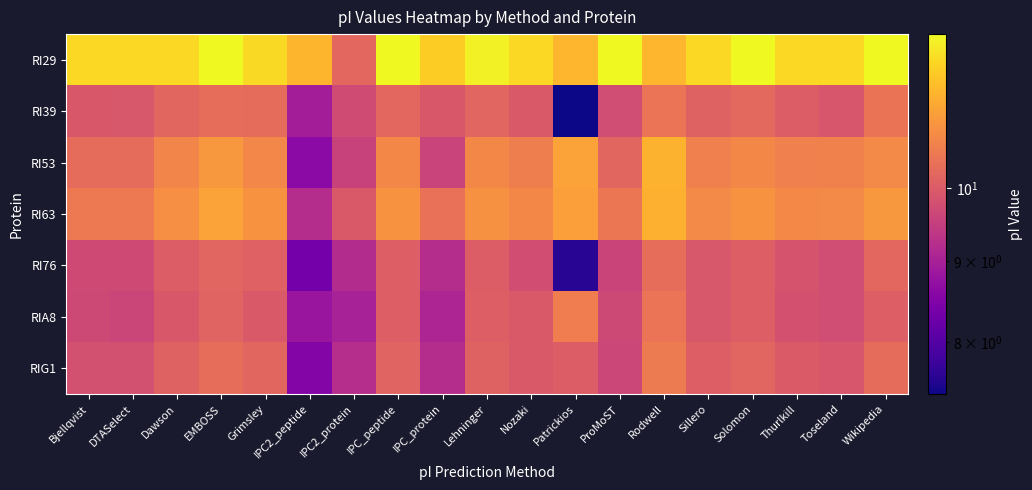

Reading left to right, extract all data points from this chart.

RI29: Bjellqvist=12.0	DTASelect=12.0	Dawson=12.0	EMBOSS=12.5	Grimsley=12.0	IPC2_peptide=11.5	IPC2_protein=10.2	IPC_peptide=12.5	IPC_protein=11.8	Lehninger=12.4	Nozaki=12.0	Patrickios=11.5	ProMoST=12.5	Rodwell=11.5	Sillero=12.0	Solomon=12.5	Thurlkill=12.0	Toseland=12.0	Wikipedia=12.5
RI39: Bjellqvist=9.9	DTASelect=9.9	Dawson=10.2	EMBOSS=10.3	Grimsley=10.3	IPC2_peptide=8.9	IPC2_protein=9.7	IPC_peptide=10.2	IPC_protein=9.9	Lehninger=10.2	Nozaki=10.0	Patrickios=7.4	ProMoST=9.8	Rodwell=10.4	Sillero=10.1	Solomon=10.2	Thurlkill=10.0	Toseland=9.9	Wikipedia=10.4
RI53: Bjellqvist=10.3	DTASelect=10.3	Dawson=10.7	EMBOSS=11.0	Grimsley=10.7	IPC2_peptide=8.6	IPC2_protein=9.6	IPC_peptide=10.8	IPC_protein=9.6	Lehninger=10.8	Nozaki=10.6	Patrickios=11.2	ProMoST=10.2	Rodwell=11.4	Sillero=10.6	Solomon=10.8	Thurlkill=10.6	Toseland=10.7	Wikipedia=10.8
RI63: Bjellqvist=10.5	DTASelect=10.5	Dawson=10.9	EMBOSS=11.2	Grimsley=10.9	IPC2_peptide=9.2	IPC2_protein=10.0	IPC_peptide=10.9	IPC_protein=10.4	Lehninger=10.9	Nozaki=10.8	Patrickios=11.1	ProMoST=10.5	Rodwell=11.4	Sillero=10.8	Solomon=10.9	Thurlkill=10.8	Toseland=10.8	Wikipedia=11.0
RI76: Bjellqvist=9.7	DTASelect=9.7	Dawson=10.0	EMBOSS=10.2	Grimsley=10.1	IPC2_peptide=8.3	IPC2_protein=9.2	IPC_peptide=10.1	IPC_protein=9.2	Lehninger=10.0	Nozaki=9.8	Patrickios=7.6	ProMoST=9.6	Rodwell=10.3	Sillero=9.9	Solomon=10.1	Thurlkill=9.9	Toseland=9.8	Wikipedia=10.2
RIA8: Bjellqvist=9.7	DTASelect=9.6	Dawson=9.9	EMBOSS=10.1	Grimsley=10.0	IPC2_peptide=8.8	IPC2_protein=9.0	IPC_peptide=10.1	IPC_protein=9.1	Lehninger=10.1	Nozaki=10.0	Patrickios=10.6	ProMoST=9.7	Rodwell=10.4	Sillero=9.9	Solomon=10.1	Thurlkill=9.8	Toseland=9.8	Wikipedia=10.1
RIG1: Bjellqvist=9.8	DTASelect=9.8	Dawson=10.1	EMBOSS=10.3	Grimsley=10.2	IPC2_peptide=8.5	IPC2_protein=9.2	IPC_peptide=10.1	IPC_protein=9.2	Lehninger=10.1	Nozaki=10.0	Patrickios=10.0	ProMoST=9.6	Rodwell=10.5	Sillero=10.1	Solomon=10.2	Thurlkill=10.0	Toseland=9.9	Wikipedia=10.3